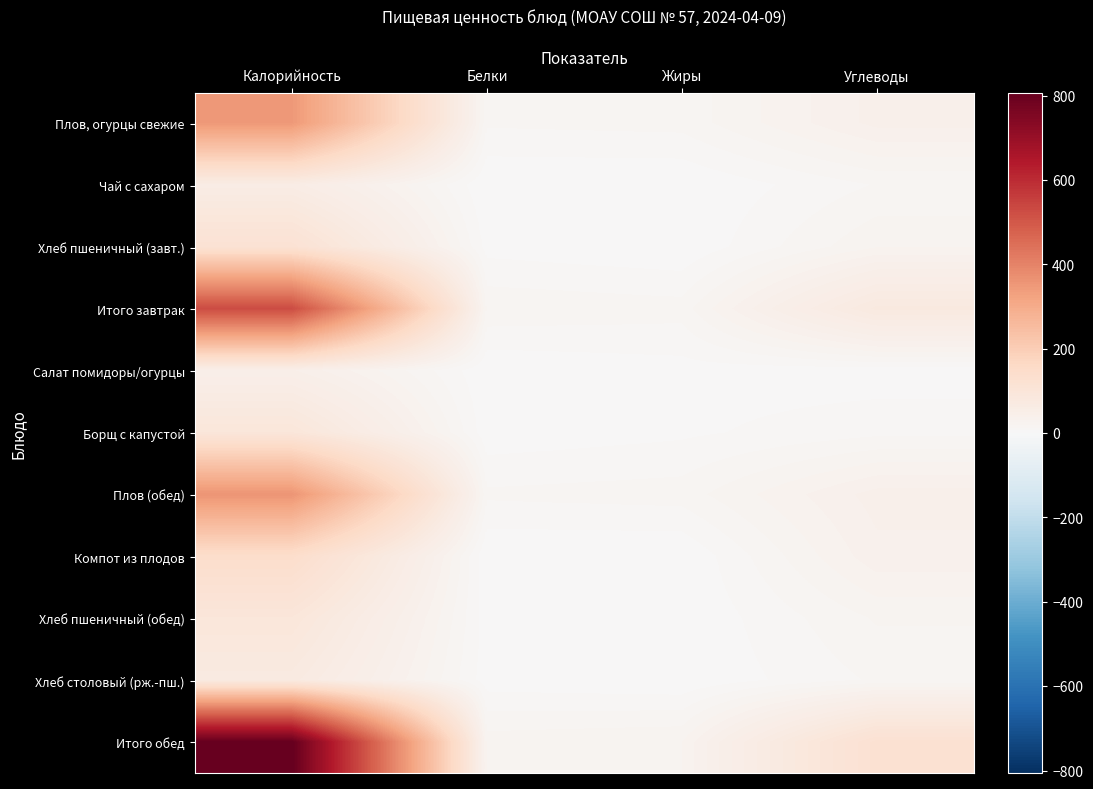

Count the number of data series in this chart.

11